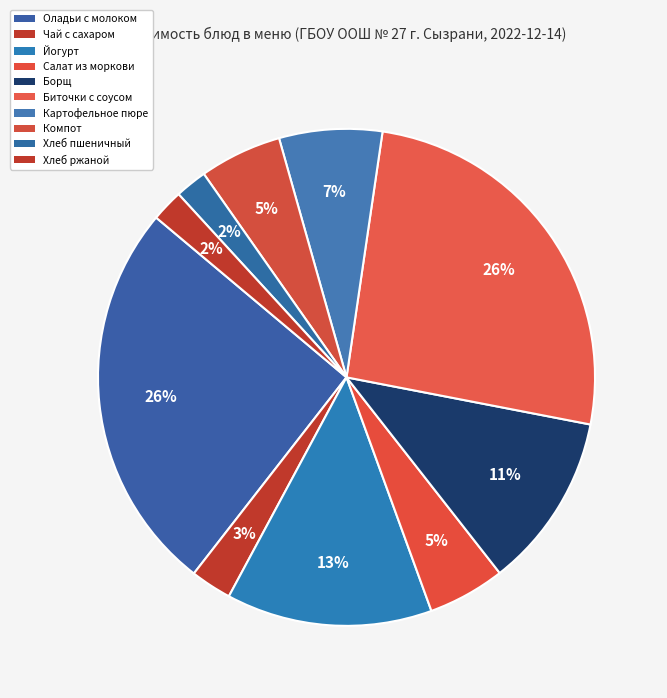

Is it true that Картофельное пюре is 1% of the pie?

False